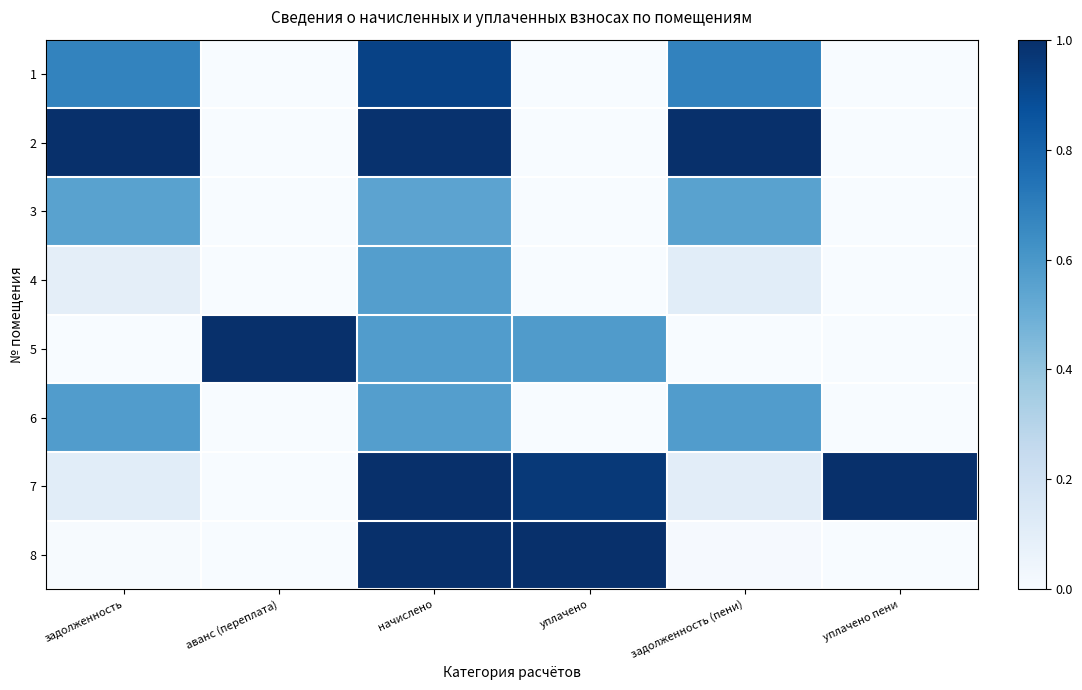

What is the maximum value shown in the chart?

1.0